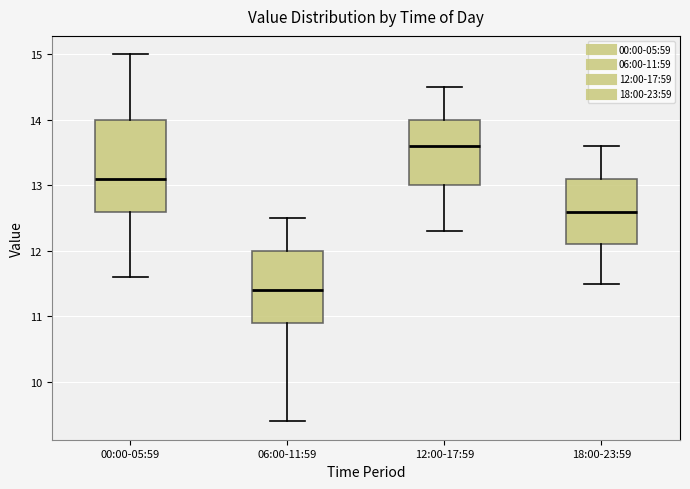

Which box is the tallest, from its lower edge to its upper edge?

00:00-05:59